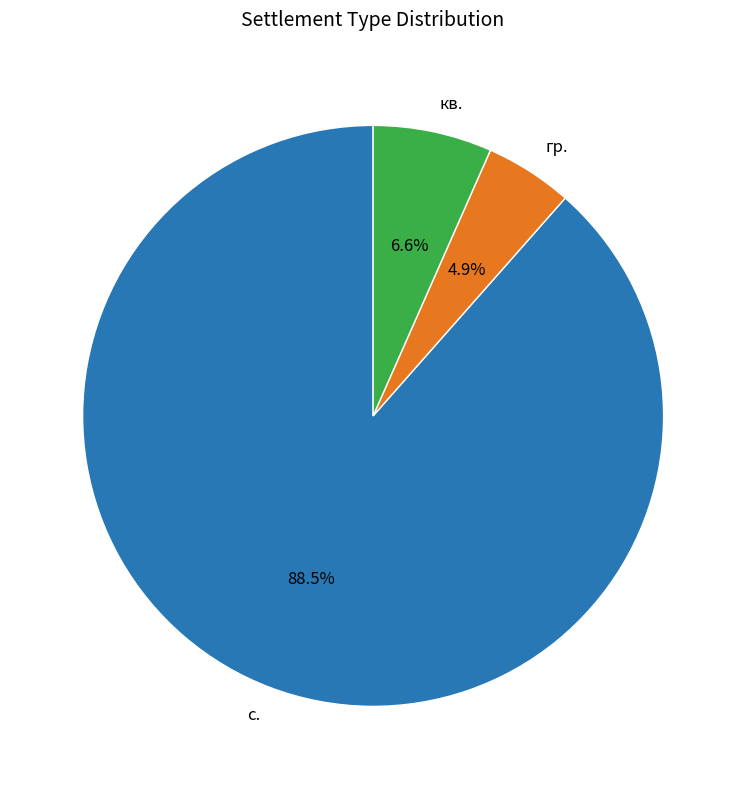

Which category has the biggest portion of the pie?

с.